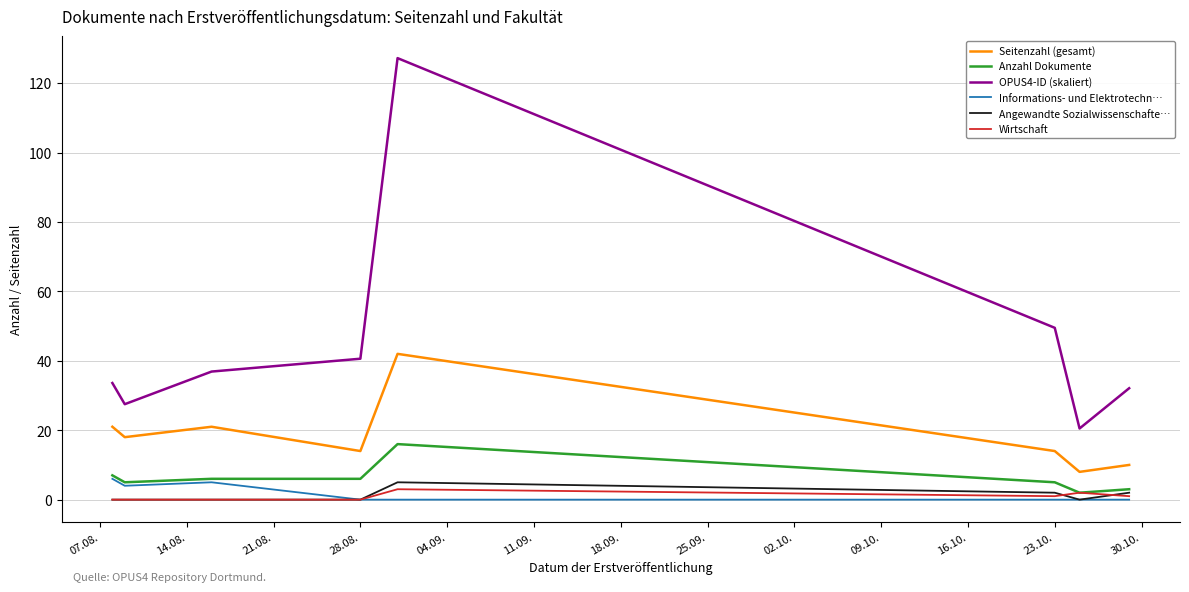

True or false: OPUS4-ID (skaliert) and Anzahl Dokumente cross at least once.

False